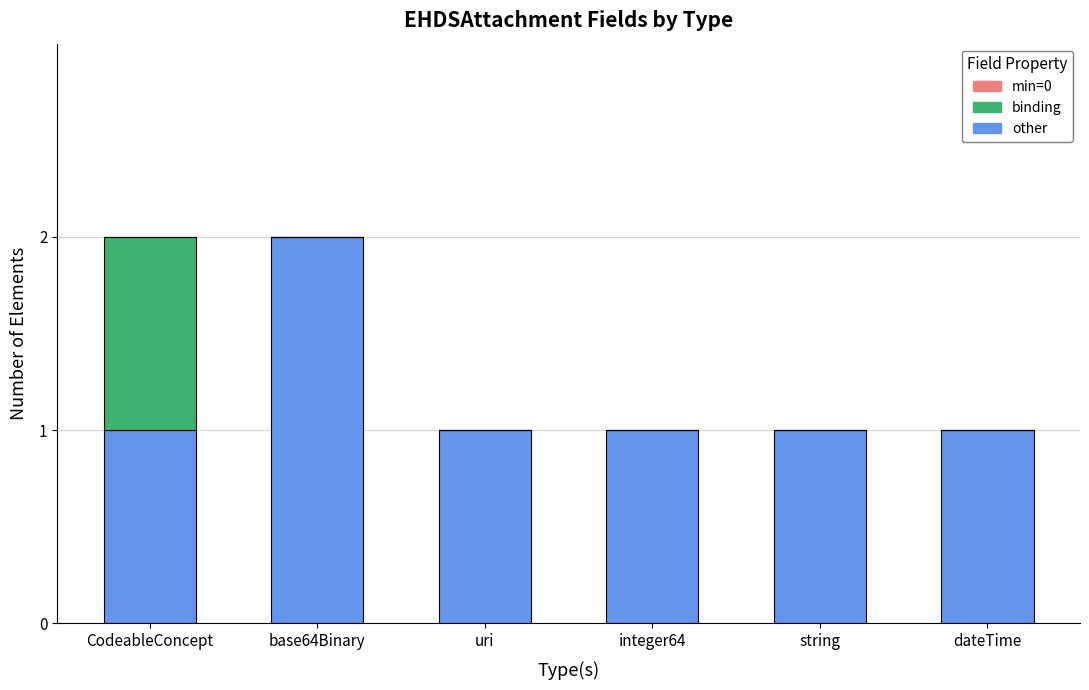

Reading right to left, list the values for the other series.

dateTime=1	string=1	integer64=1	uri=1	base64Binary=2	CodeableConcept=1